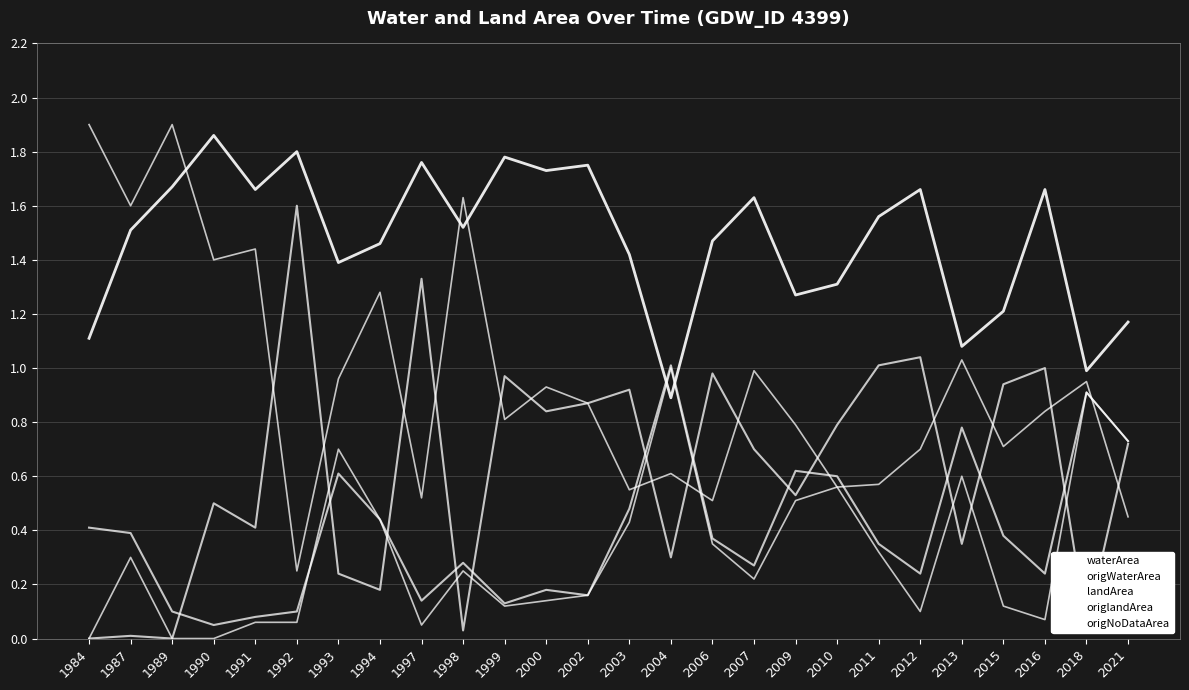

Is this an area chart (filled region under the line)?

No